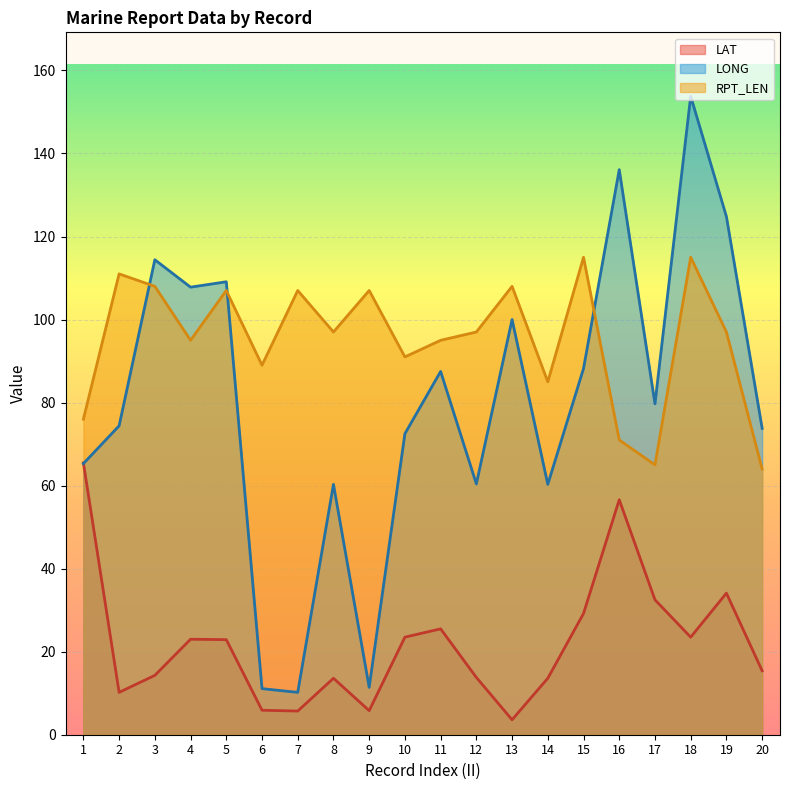

Rank the series by their average value, from highest to lowest.

RPT_LEN, LONG, LAT